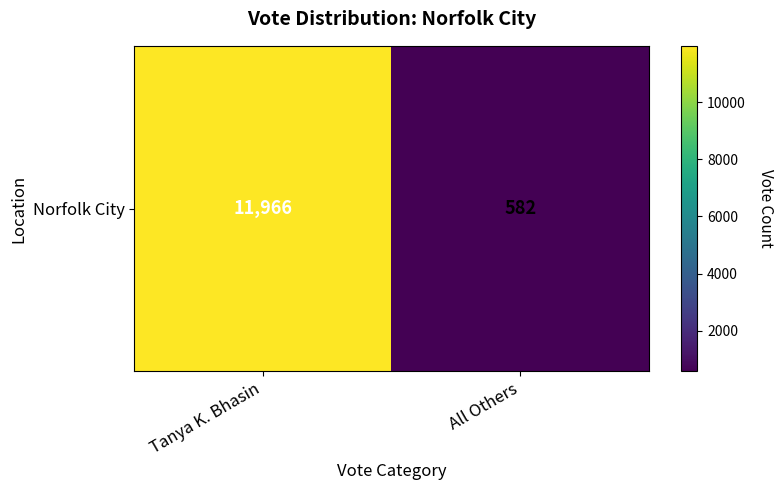

Rank the categories by value from lowest to highest.

All Others, Tanya K. Bhasin